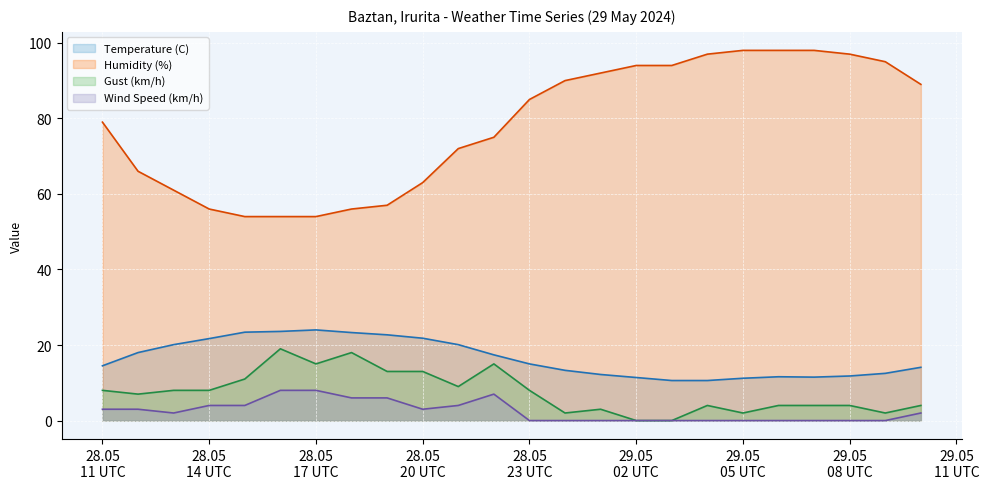

What are all the series names shown in the legend?

Temperature (C), Humidity (%), Gust (km/h), Wind Speed (km/h)